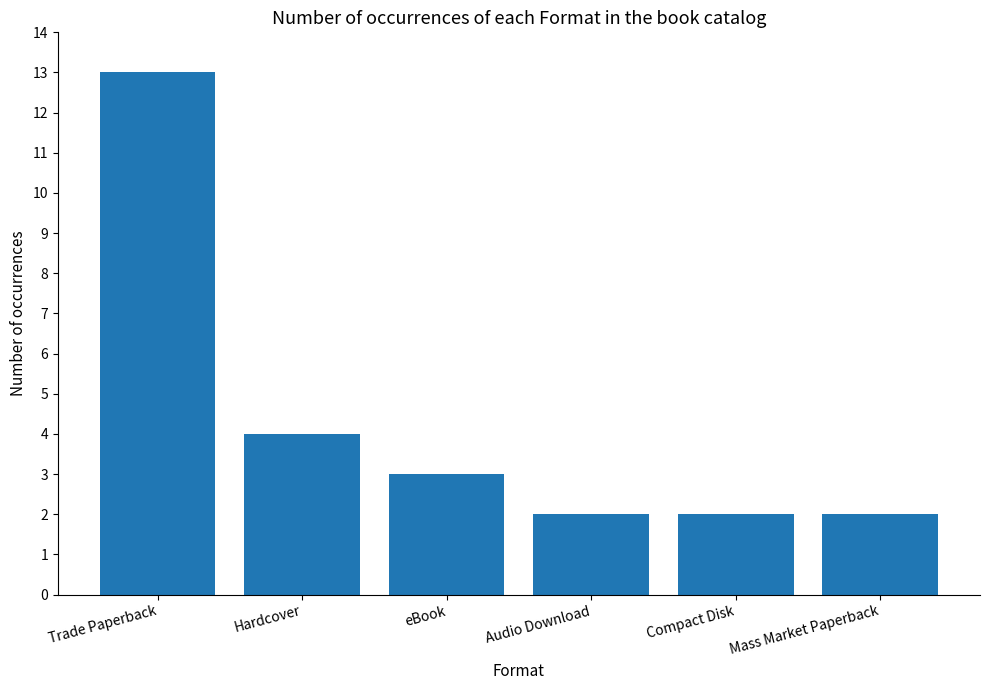

Are the bars horizontal?

No